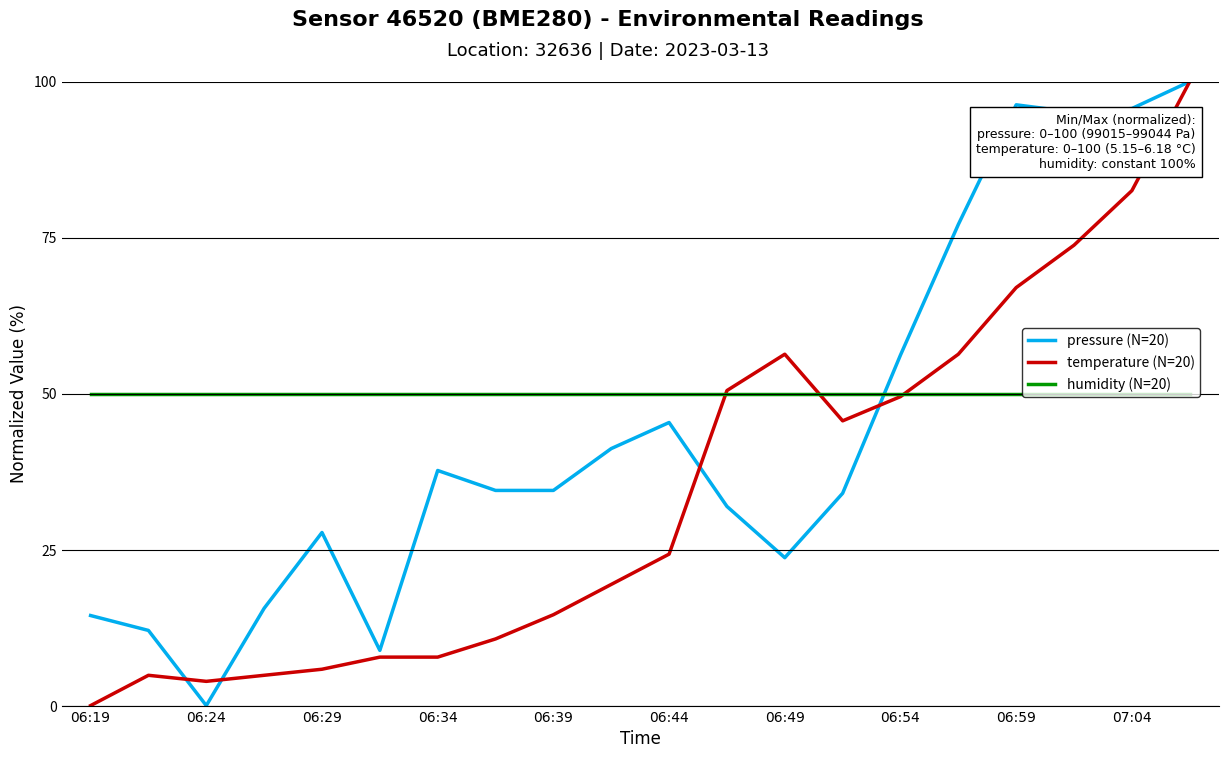

List the series in order of their overall mean, highest first.

humidity (N=20), pressure (N=20), temperature (N=20)